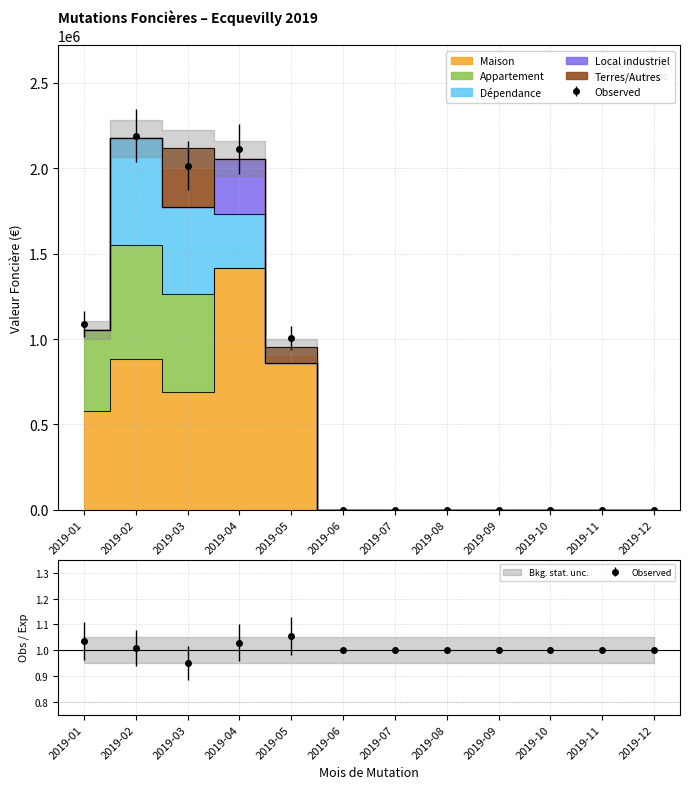

Which label corresponds to the smallest value in the chart?

2019-06